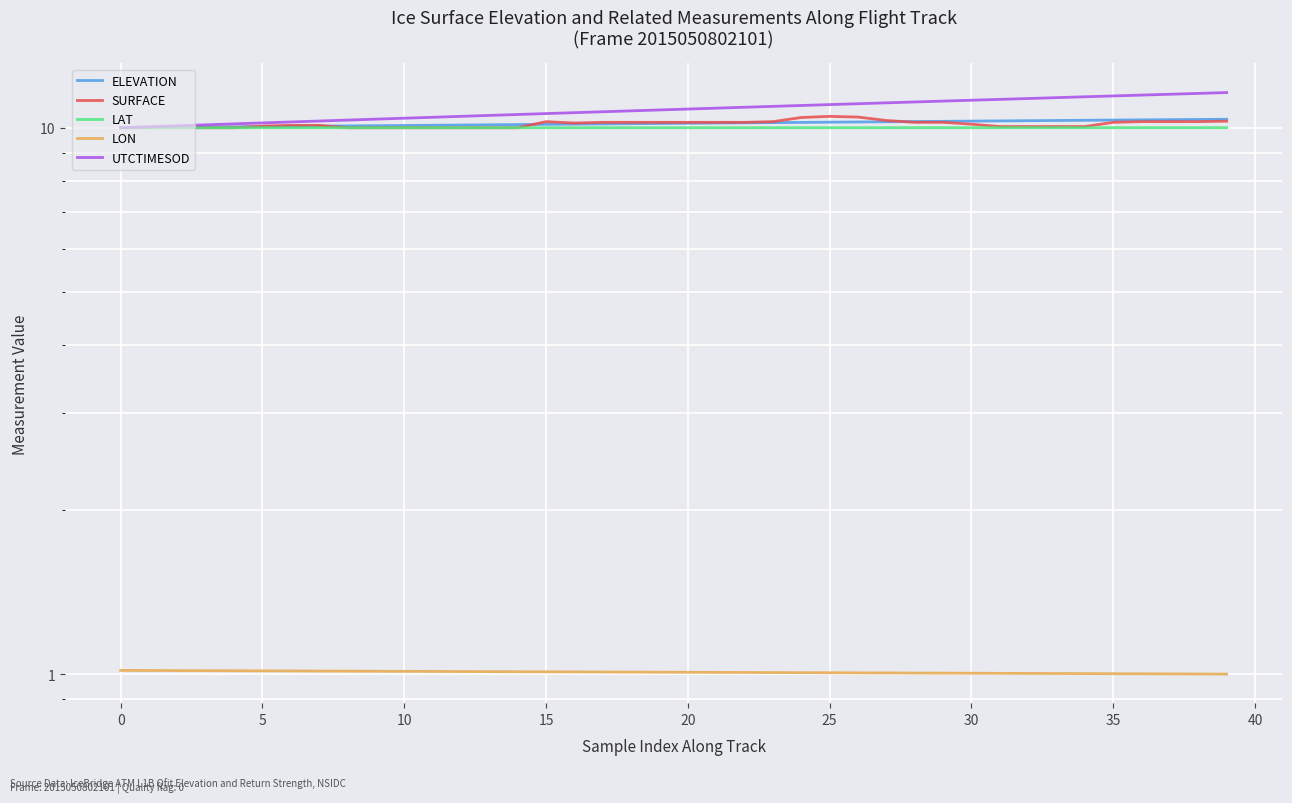

True or false: UTCTIMESOD and SURFACE cross at least once.

False